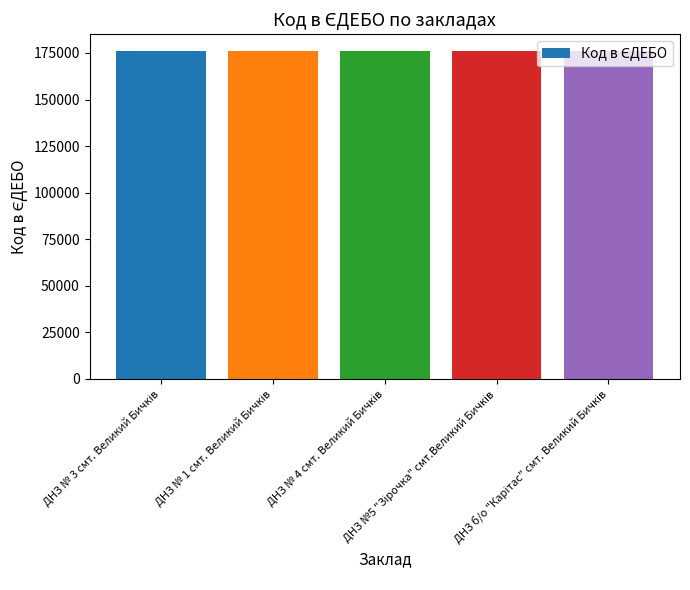

What is the maximum value shown in the chart?

176246